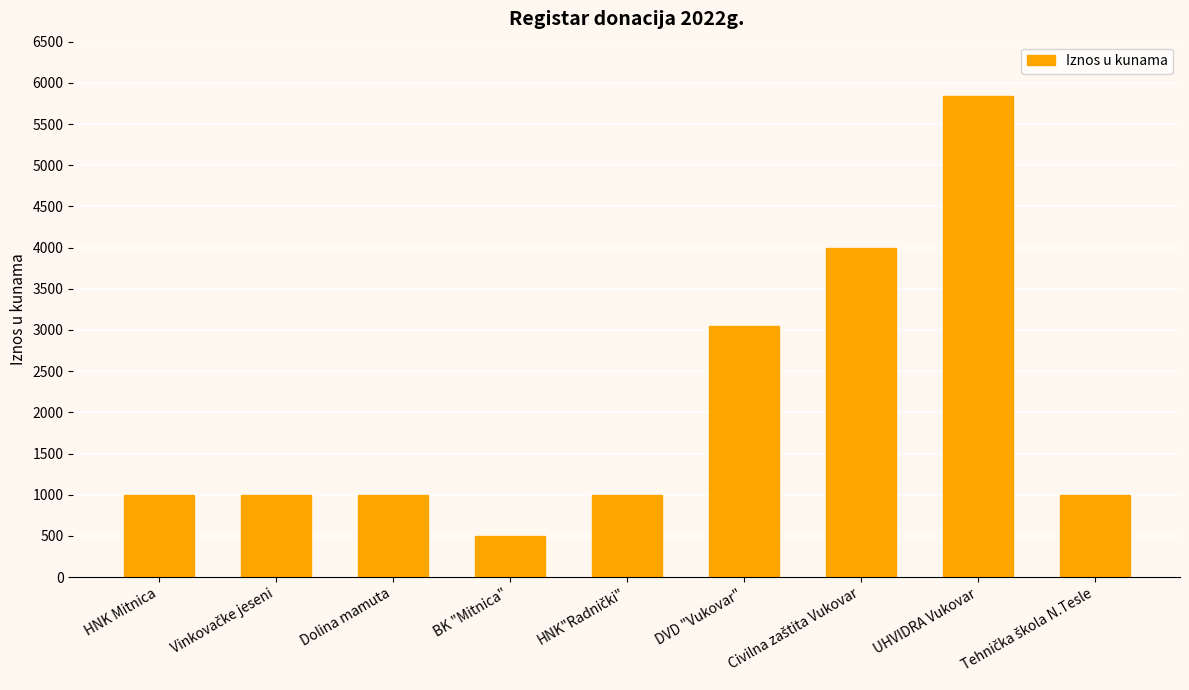

What is the minimum value shown in the chart?

500.0